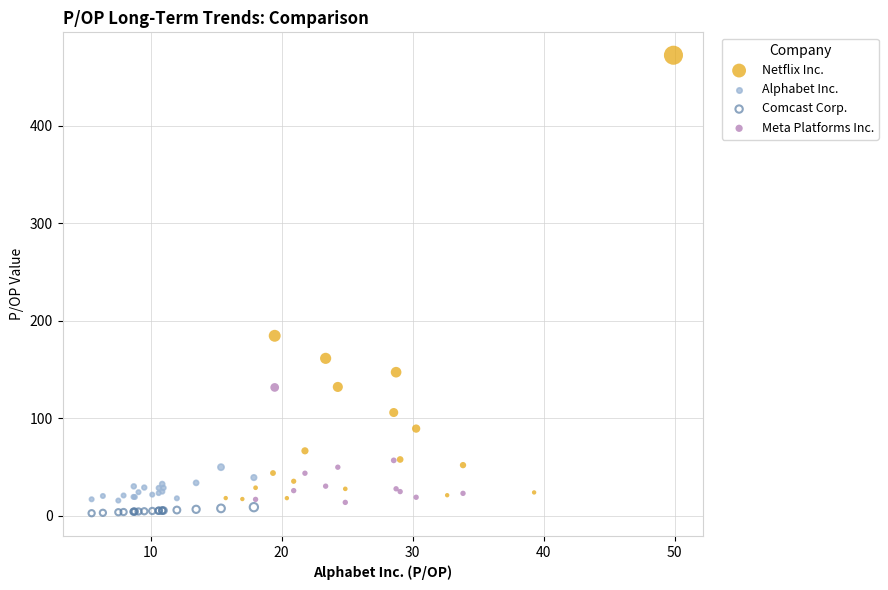

Which series has the widest spread of Y values?

Netflix Inc.